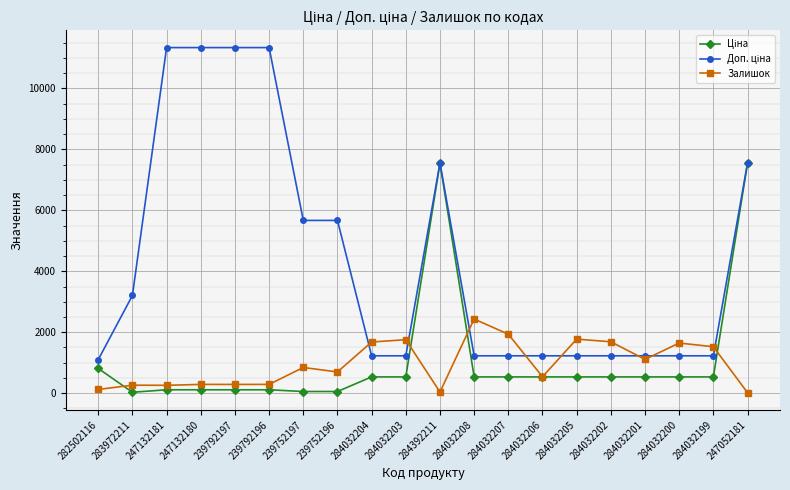

Is it true that Залишок equals 1111.0 at 284032201?

True